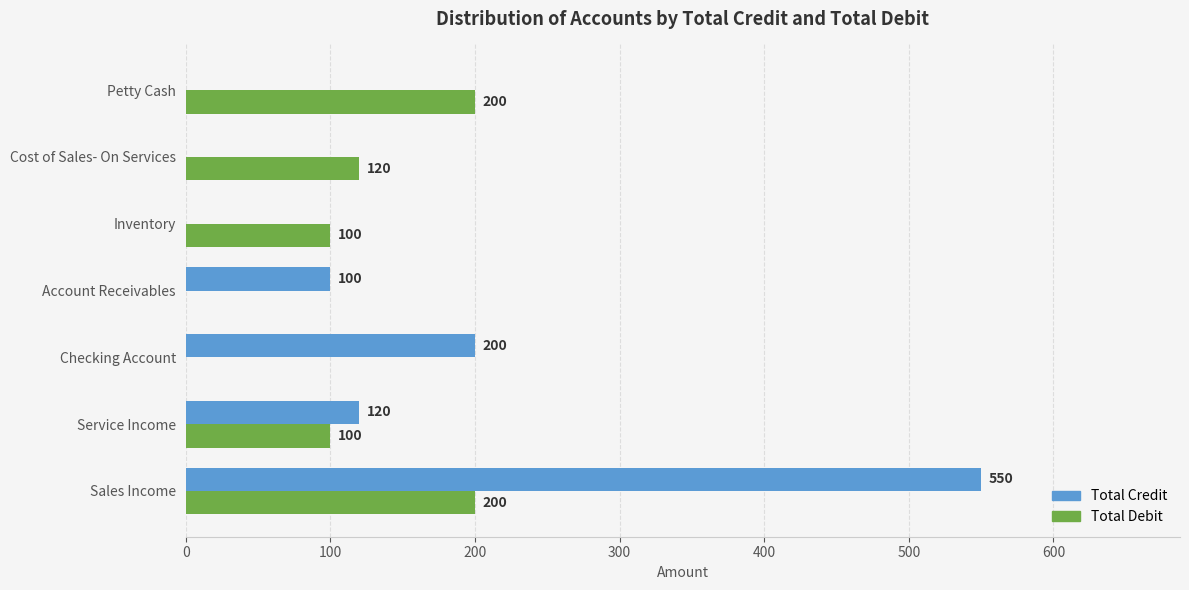

The Total Credit series shows 167 at Account Receivables. True or false?

False